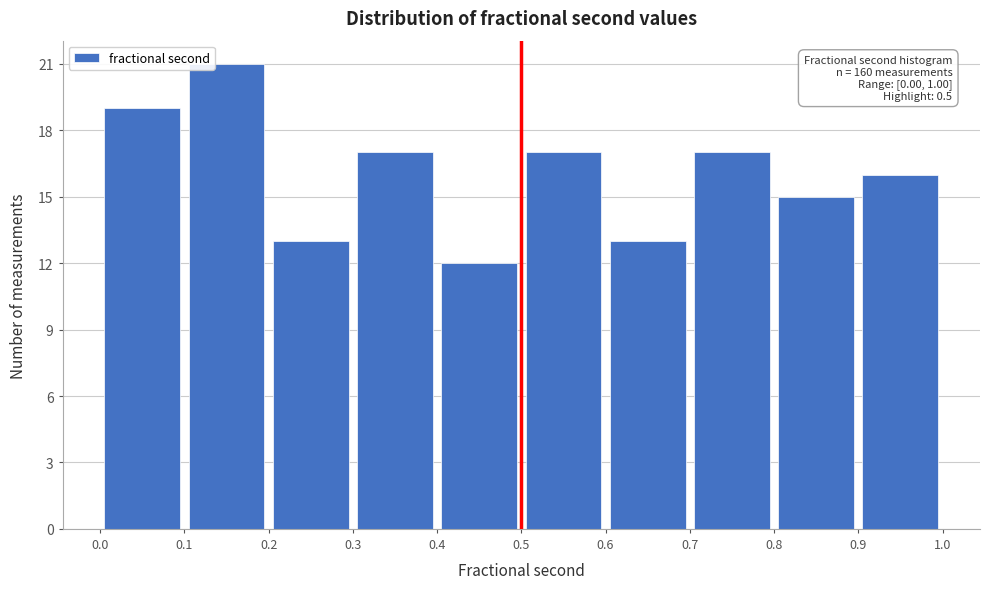

Over which range of the x-axis is the bar tallest?

0.1 to 0.2